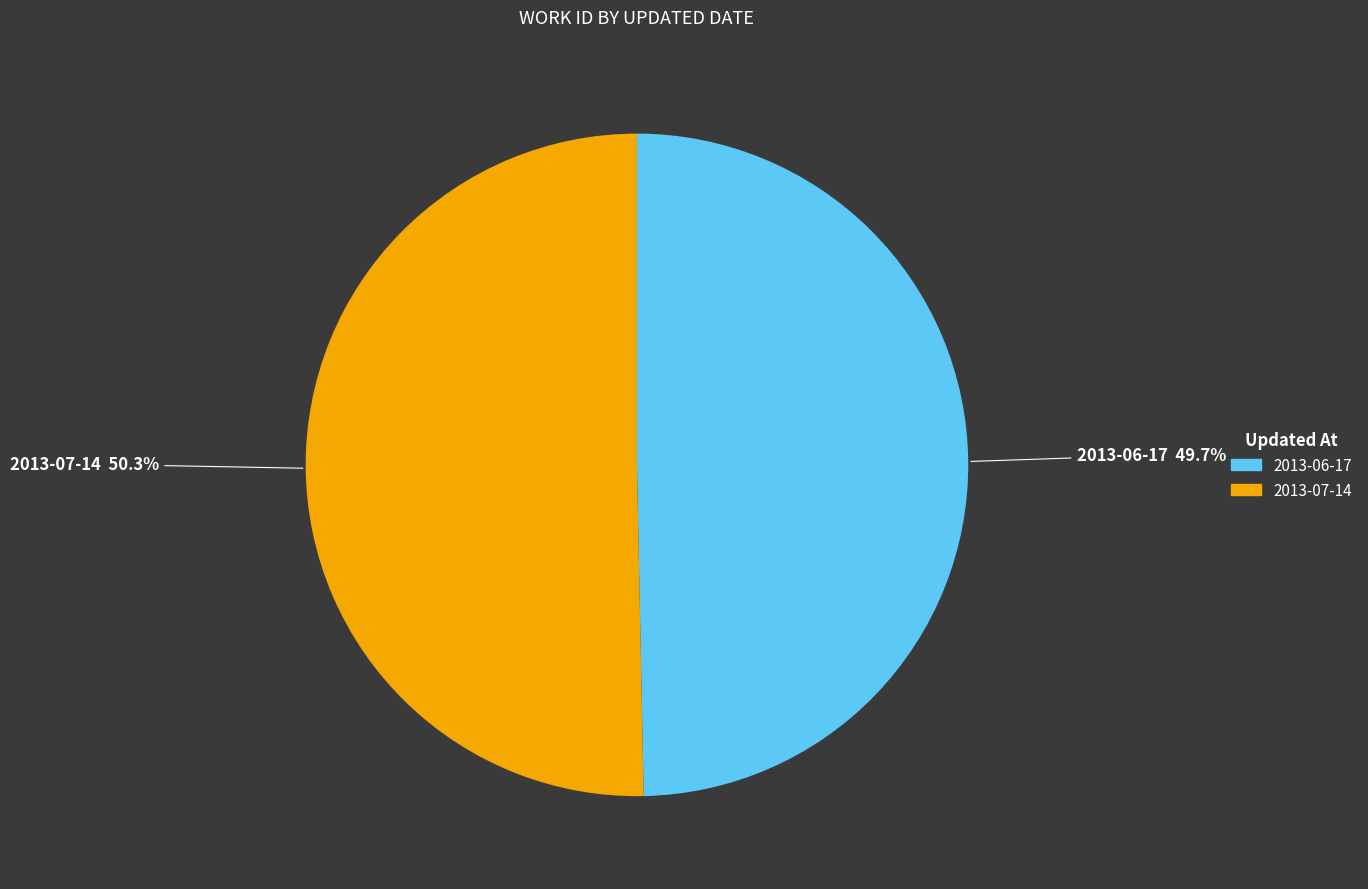

Count the number of slices in the pie.

2